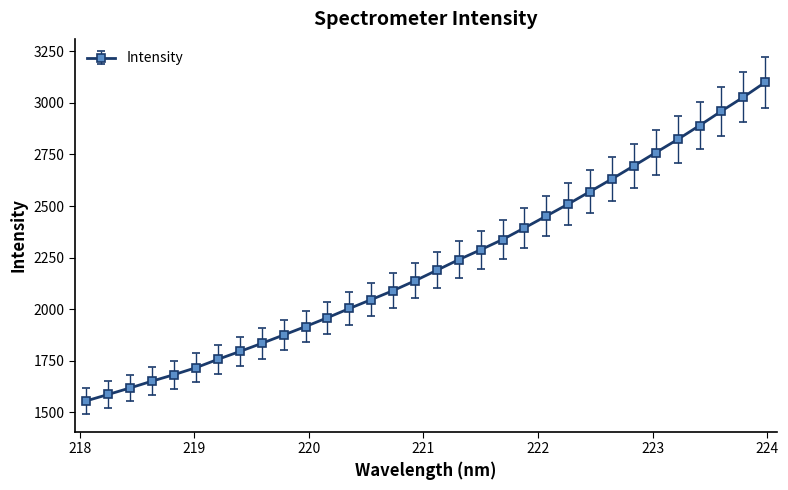

What is the maximum value shown in the chart?

3099.4